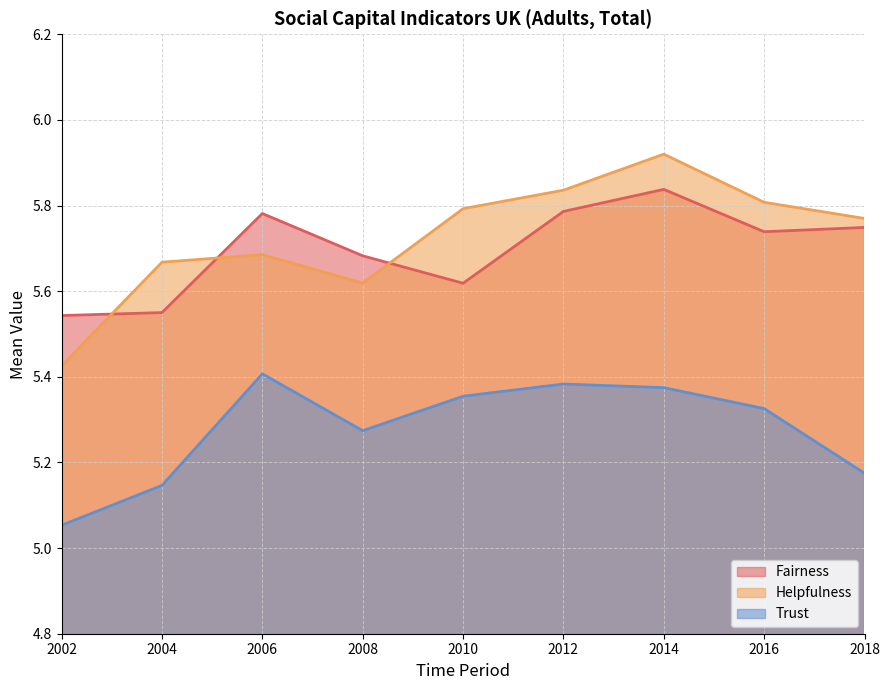

How many lines are shown in the chart?

3